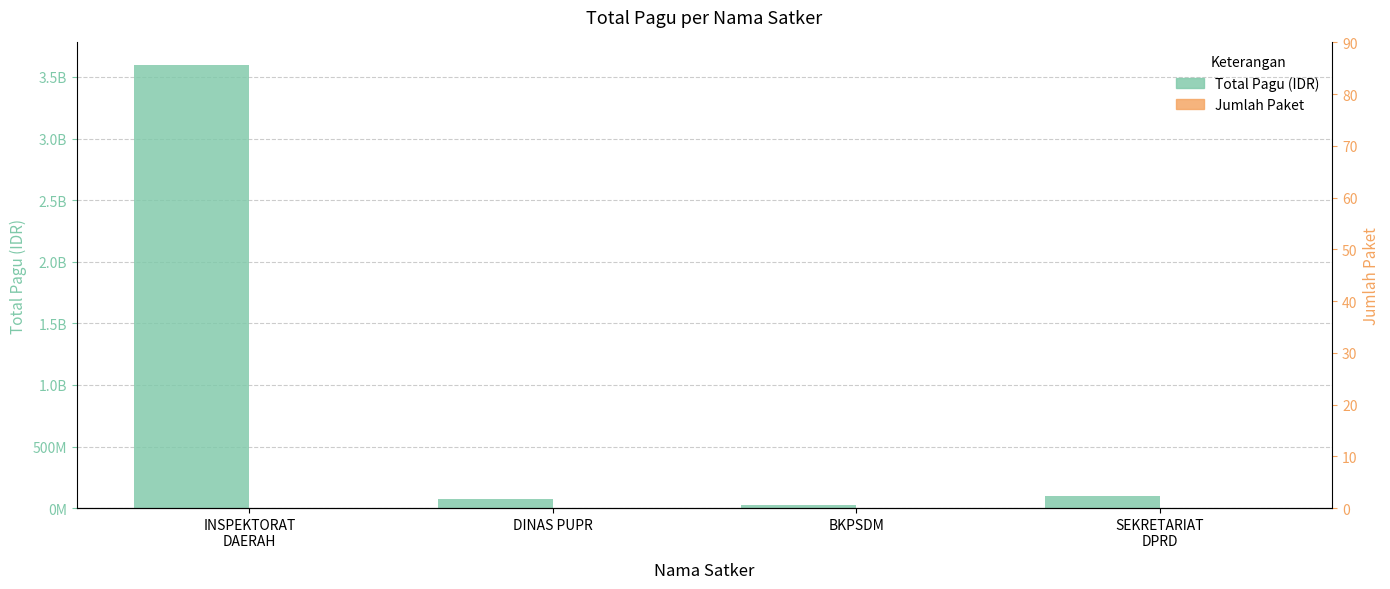

Where is Jumlah Paket nearest to the value 10?

DINAS PUPR